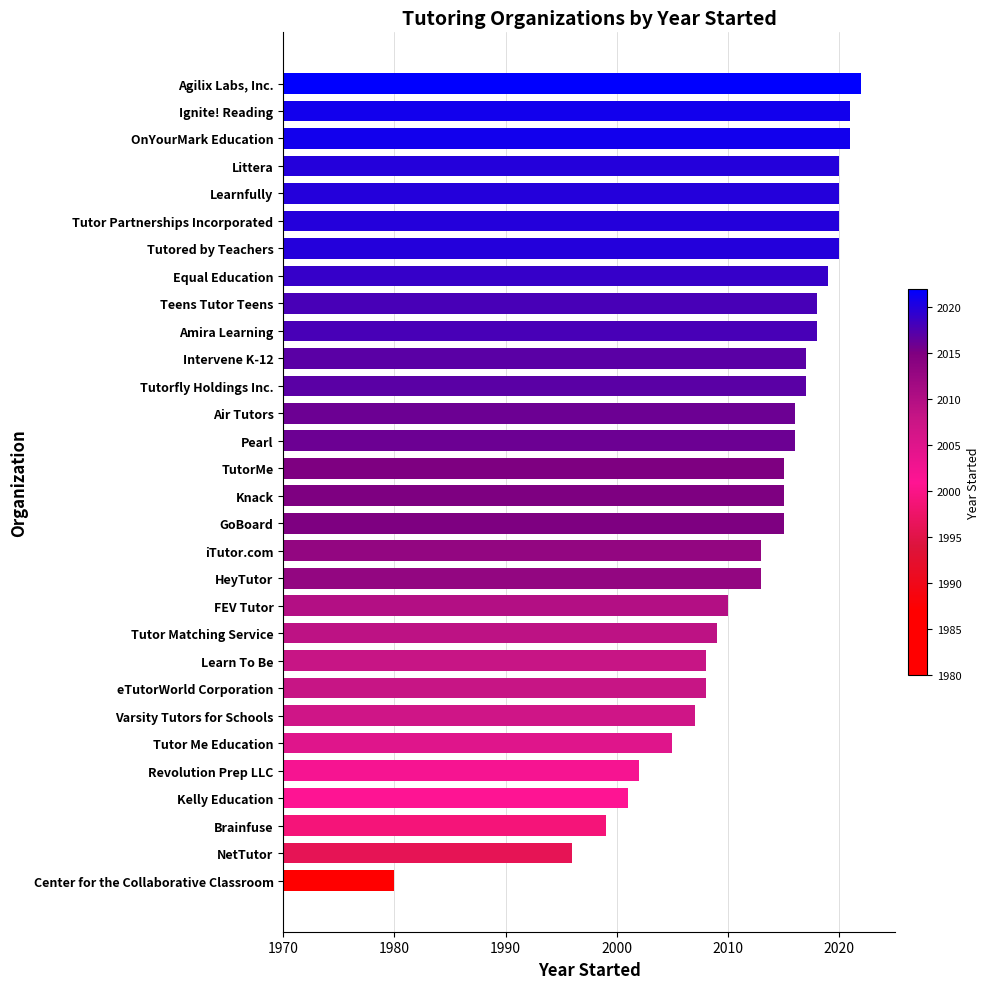

True or false: the data shows 3318 at Littera.

False